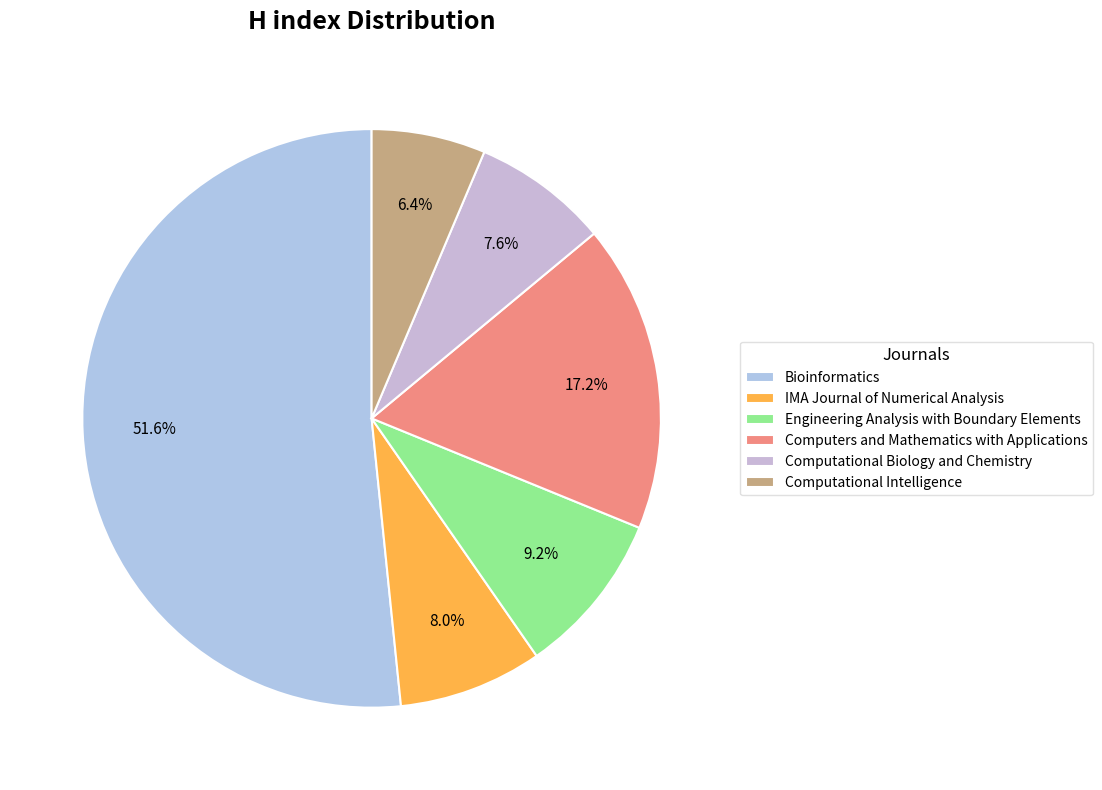

Count the number of slices in the pie.

6